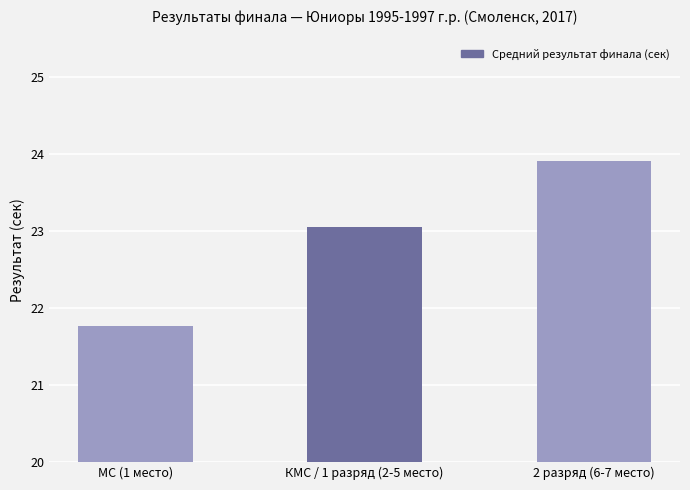

Does the chart contain any negative values?

No